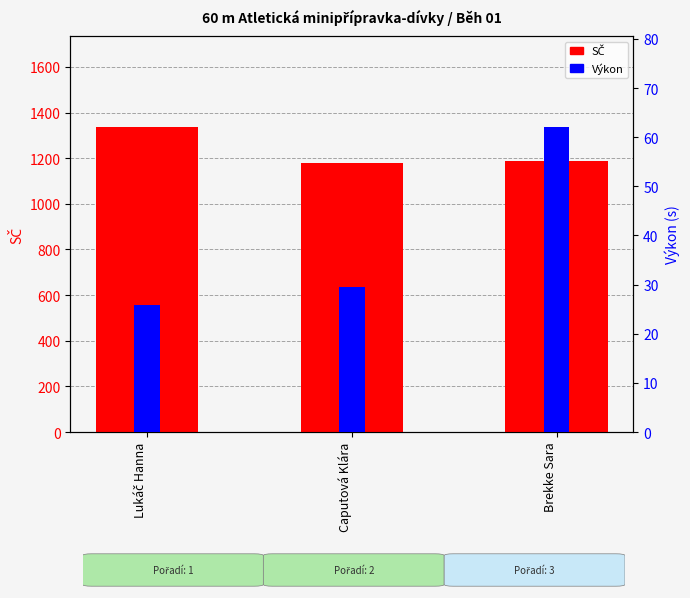

What is the difference between the Výkon values at Caputová Klára and Lukáč Hanna?

3.7